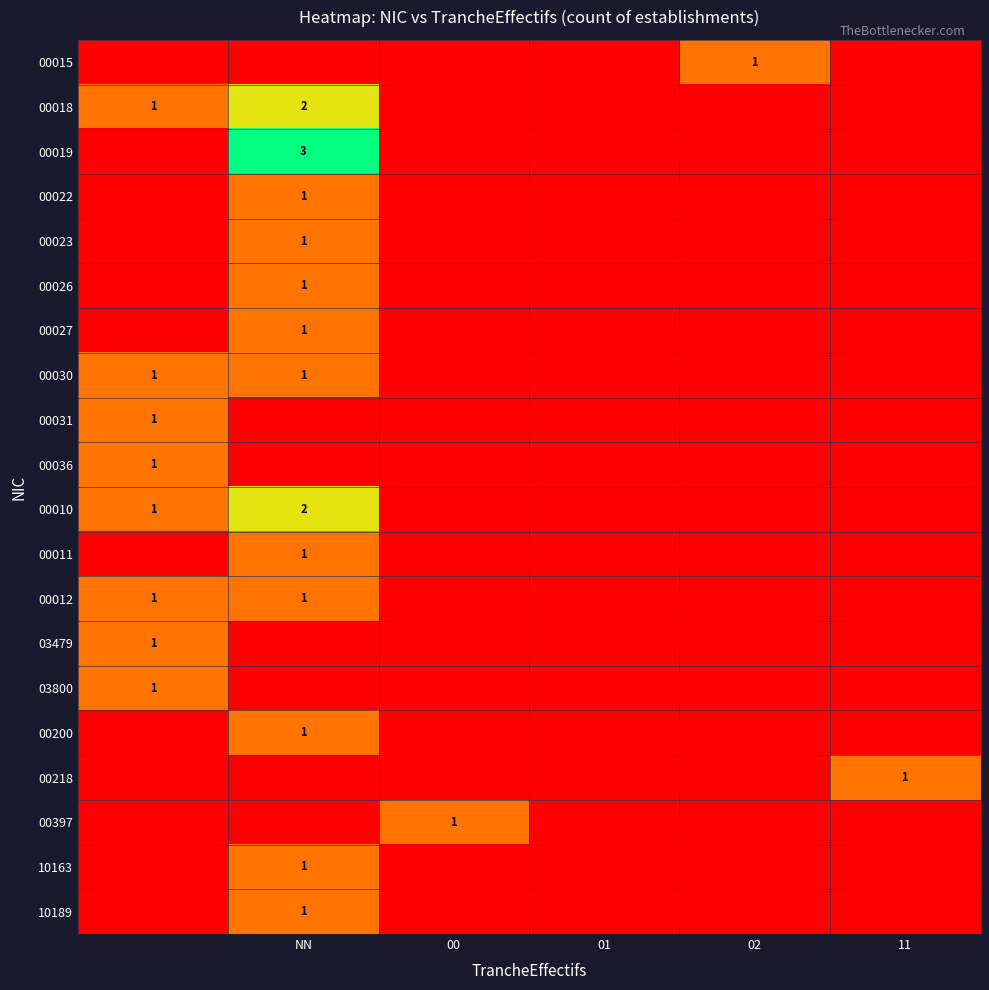

The 00218 series shows 0 at 11. True or false?

False